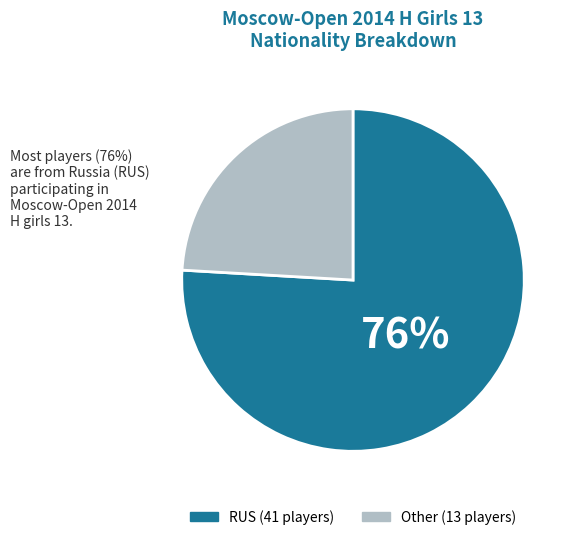

Is there any slice that represents more than half of the pie?

Yes